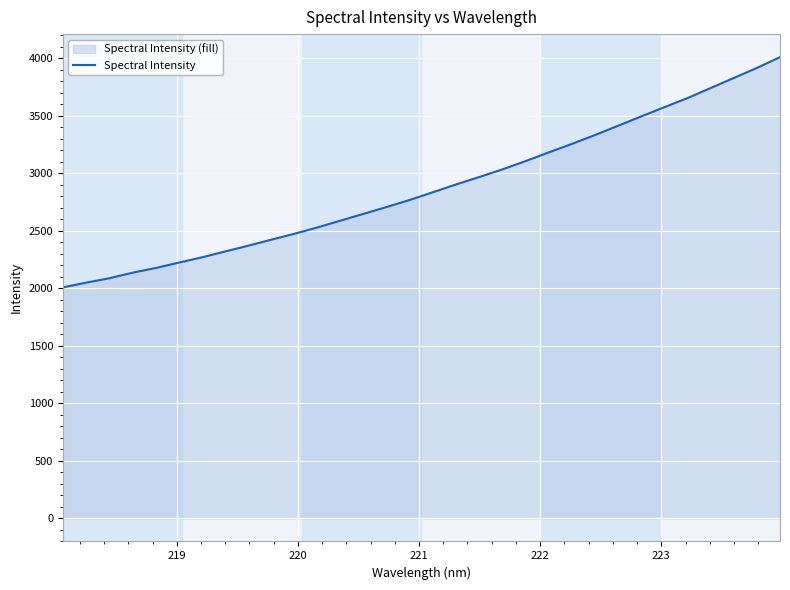

What is the sum of all values?

92008.6